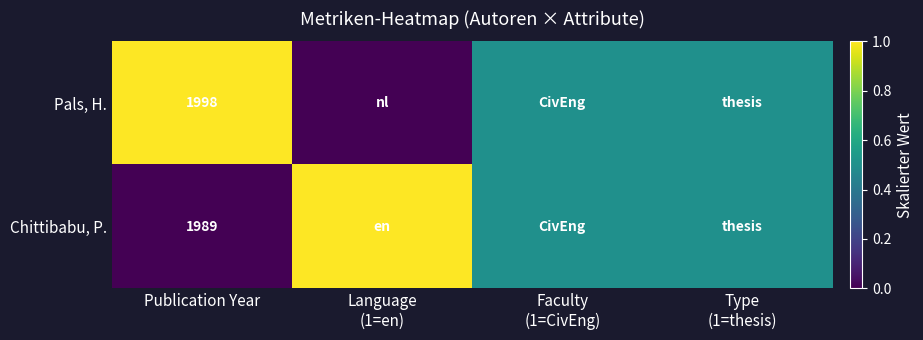

The Chittibabu, P. series shows 3325.5 at Publication Year. True or false?

False